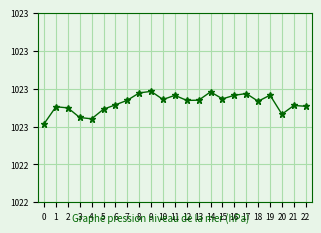

Rank the categories by value from highest to lowest.

9, 14, 8, 17, 19, 16, 11, 15, 10, 13, 7, 12, 18, 6, 21, 22, 1, 2, 5, 20, 3, 4, 0